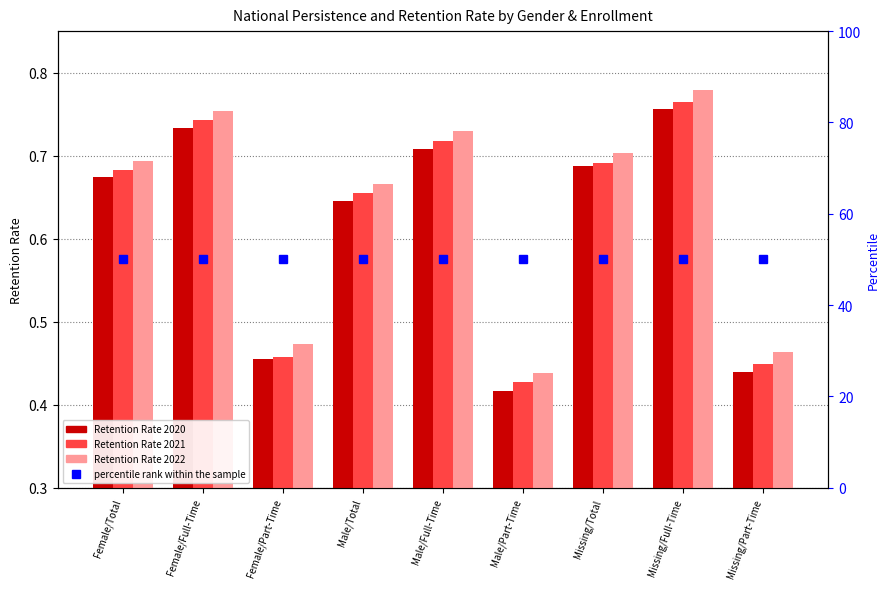

Is it true that Retention Rate 2020 equals 0.7 at Missing/Total?

True